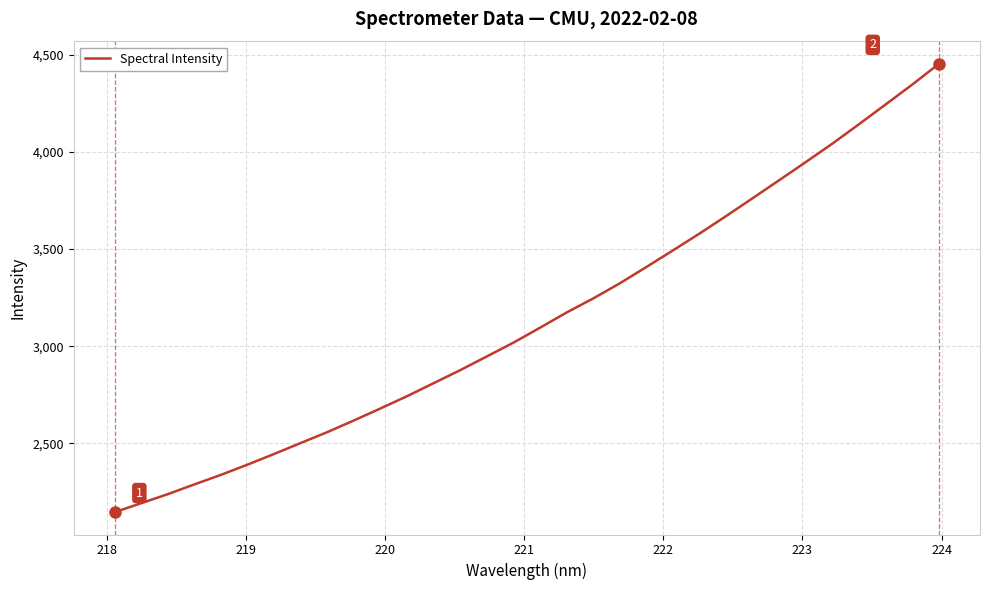

What is the maximum value shown in the chart?

4453.0